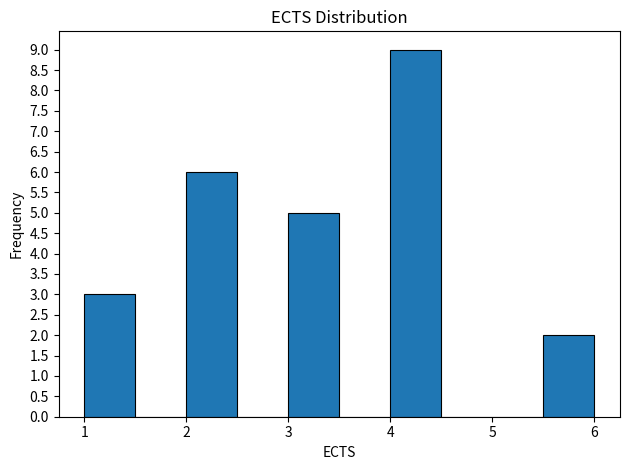

Over which range of the x-axis is the bar tallest?

4.0 to 4.5